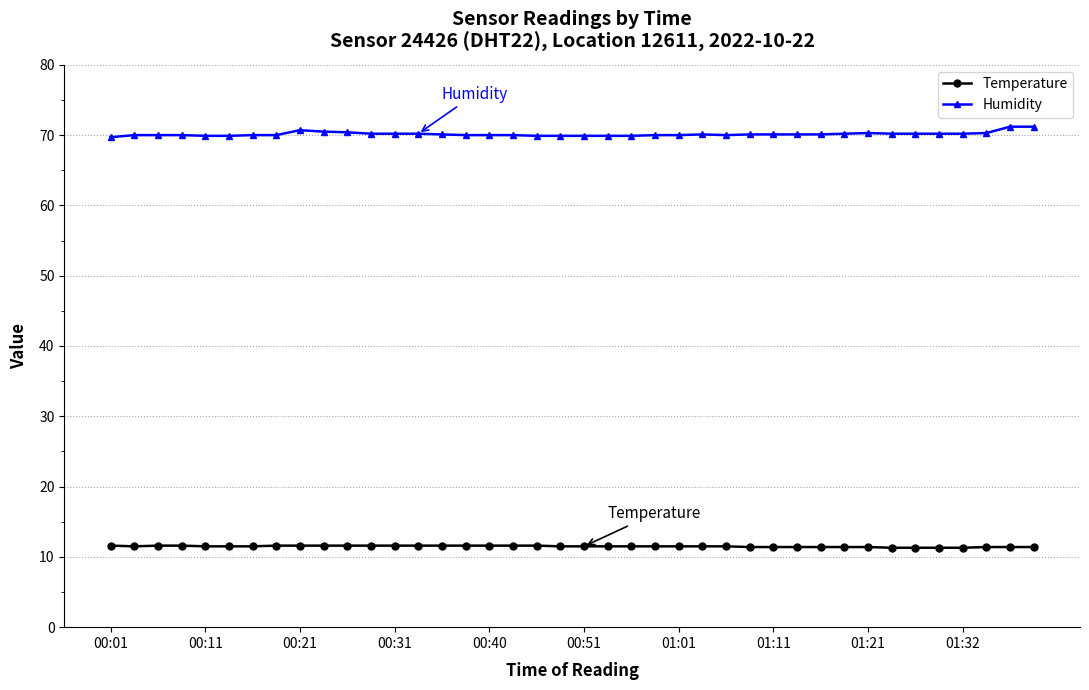

At how many categories does at least one series exceed 29?

40